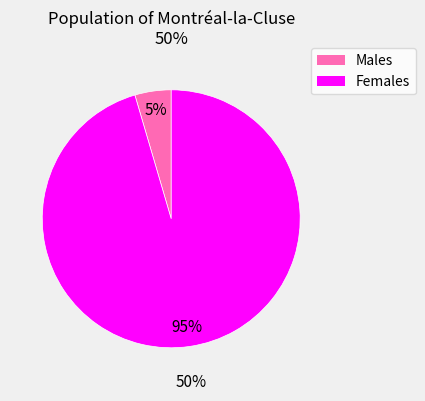

Is it true that Males is 5% of the pie?

True